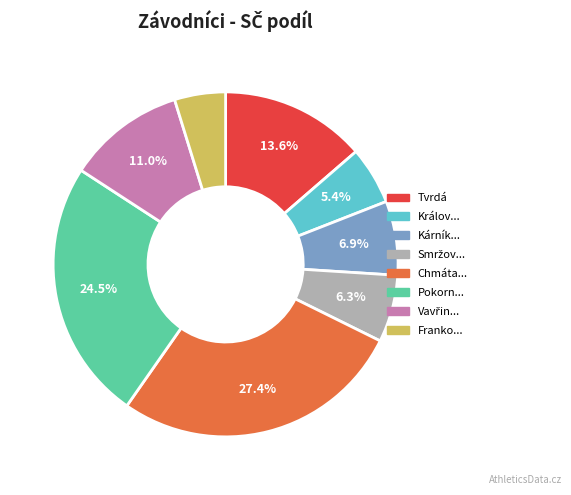

To the nearest percent, what is the average slice percentage?

12%